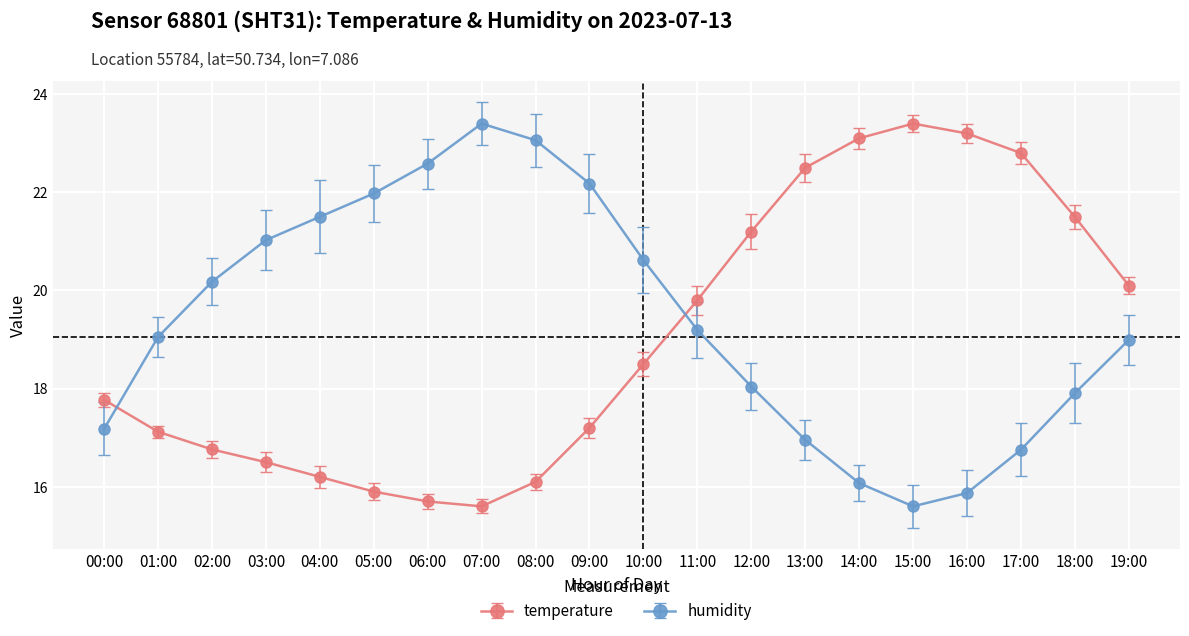

What is the spread (max minus min) of values at 02:00?

3.4